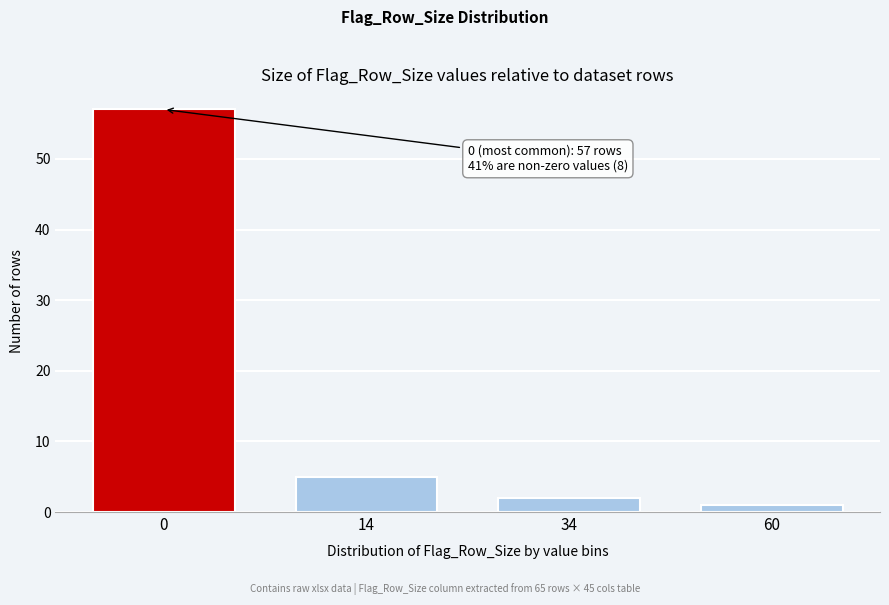

Reading right to left, what are all the values shown in this chart?

1	2	5	57